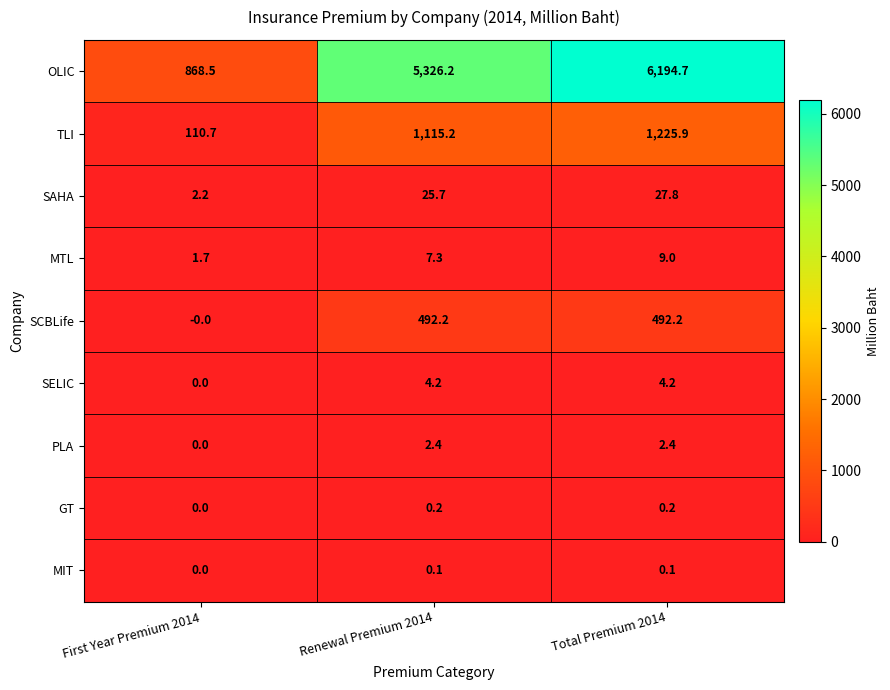

What is the average value of the PLA series?

1.6